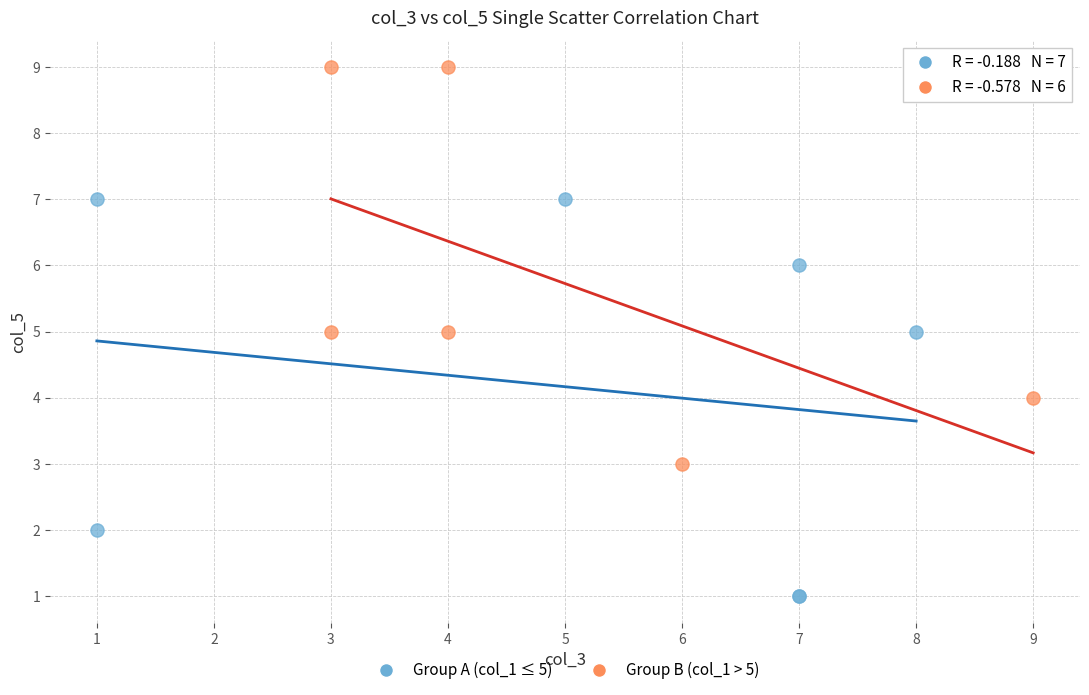

Which series reaches the maximum Y coordinate?

Group B (col_1 > 5)